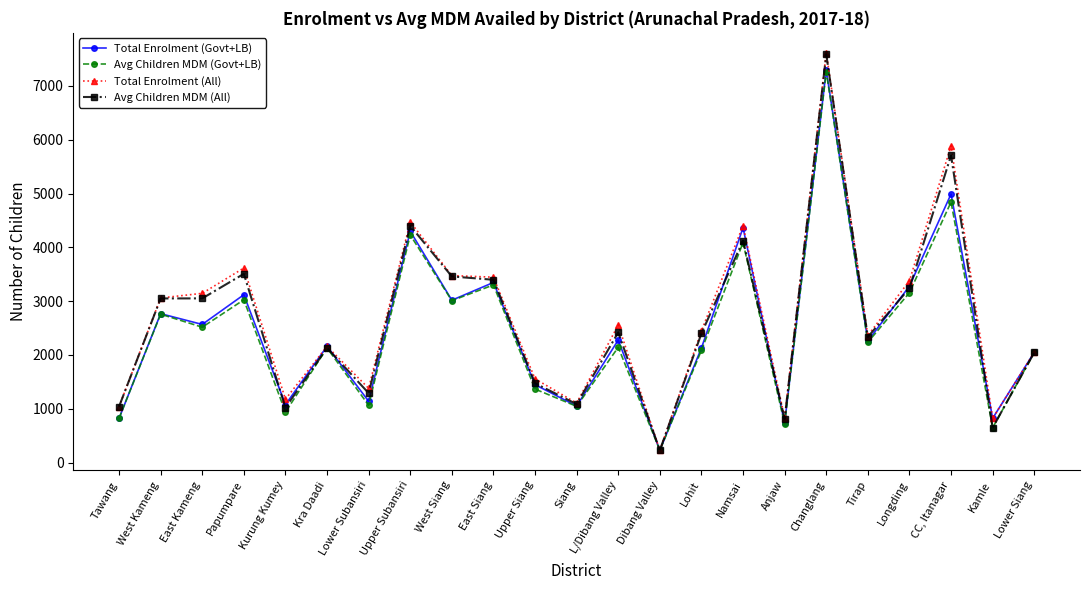

True or false: Total Enrolment (All) has a value of 3059 at West Kameng.

True